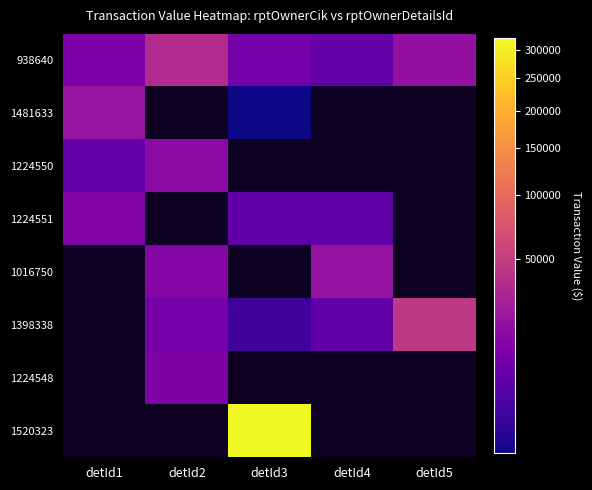

What is the lowest value of the 1481633 series?

2210.0